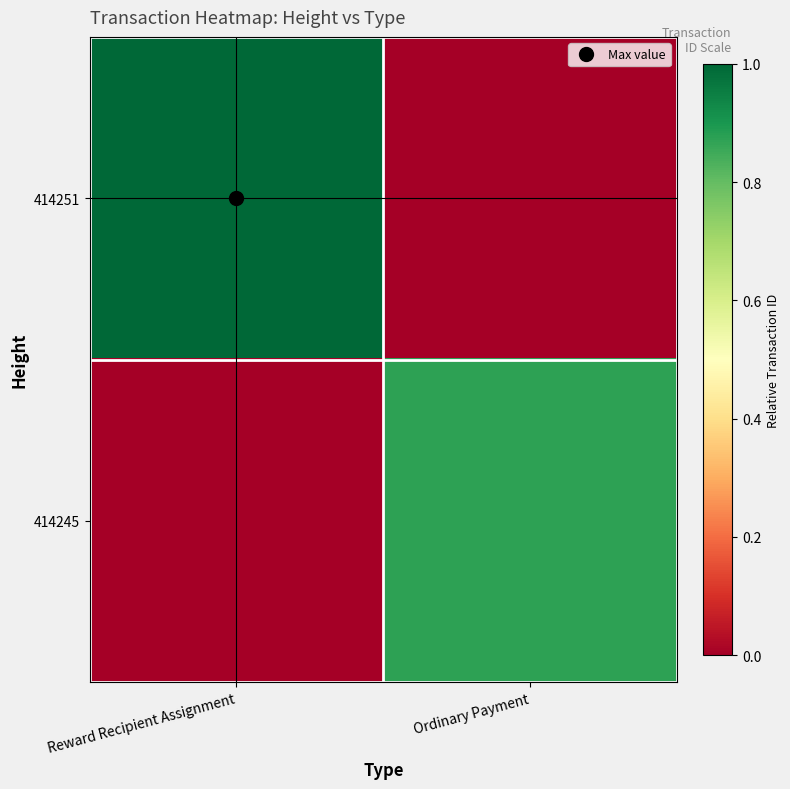

At which category is the sum across all series the highest?

Reward Recipient Assignment